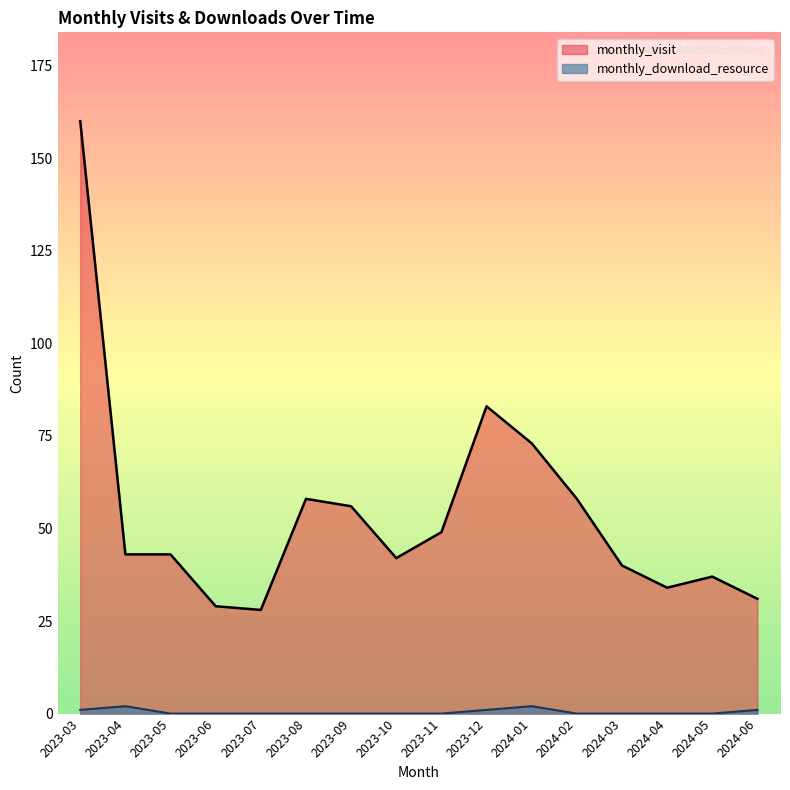

Rank the categories by monthly_visit value from lowest to highest.

2023-07, 2023-06, 2024-06, 2024-04, 2024-05, 2024-03, 2023-10, 2023-04, 2023-05, 2023-11, 2023-09, 2023-08, 2024-02, 2024-01, 2023-12, 2023-03